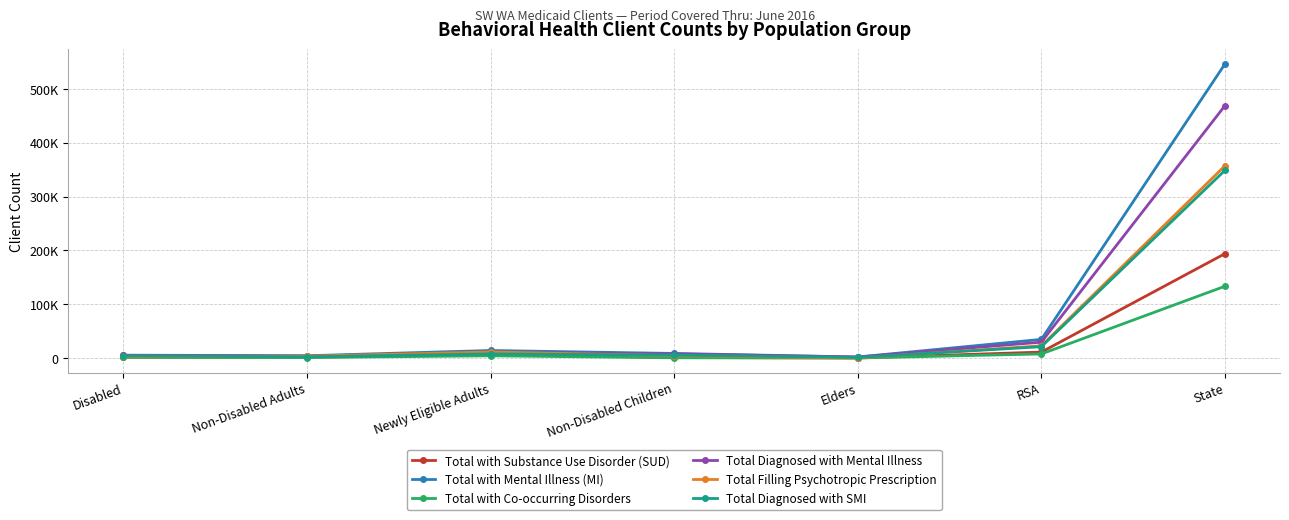

True or false: Total with Mental Illness (MI) and Total with Co-occurring Disorders intersect in this chart.

False